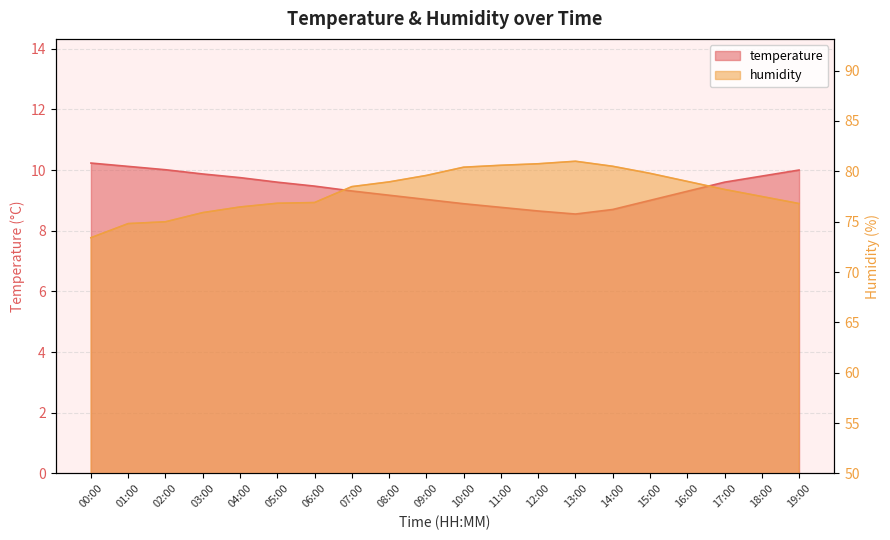

At which label does temperature reach its peak?

00:00